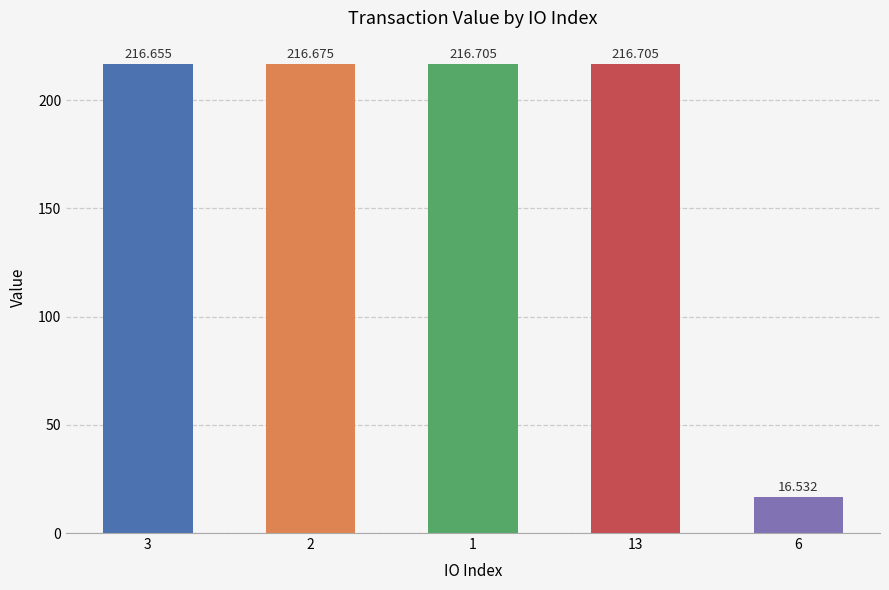

Approximately how many times larger is the value at 6 compared to 2?

0.1